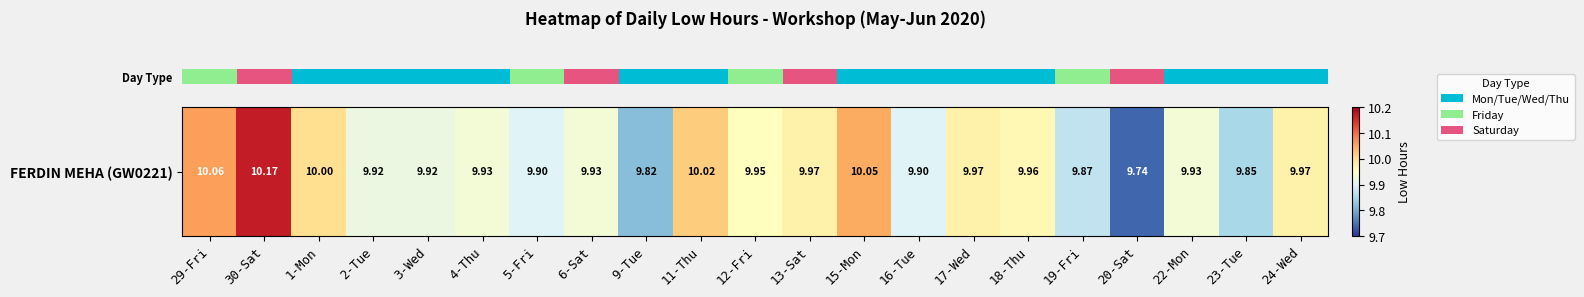

List the labels in order of value, smallest first.

20-Sat, 9-Tue, 23-Tue, 19-Fri, 5-Fri, 16-Tue, 2-Tue, 3-Wed, 4-Thu, 6-Sat, 22-Mon, 12-Fri, 18-Thu, 13-Sat, 17-Wed, 24-Wed, 1-Mon, 11-Thu, 15-Mon, 29-Fri, 30-Sat